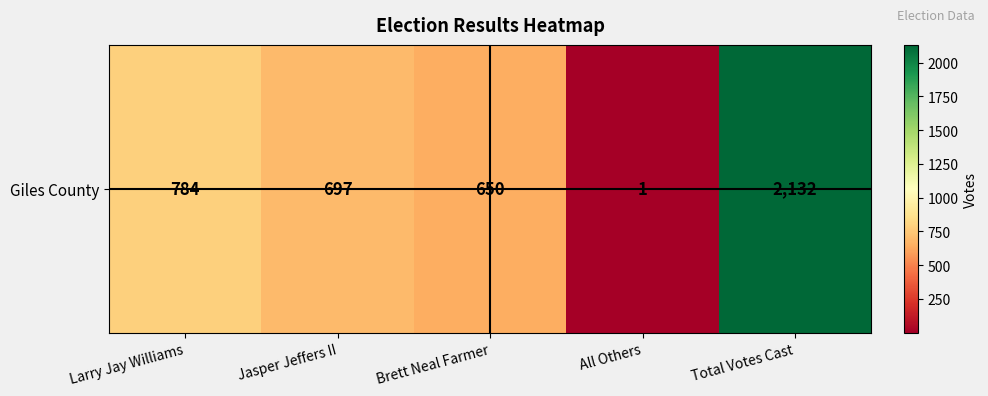

Reading right to left, list all the values displayed in this chart.

Total Votes Cast=2132	All Others=1	Brett Neal Farmer=650	Jasper Jeffers II=697	Larry Jay Williams=784